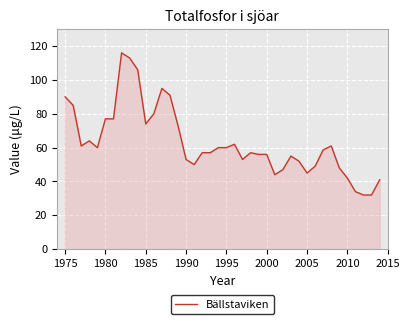

What is the minimum value shown in the chart?

32.0